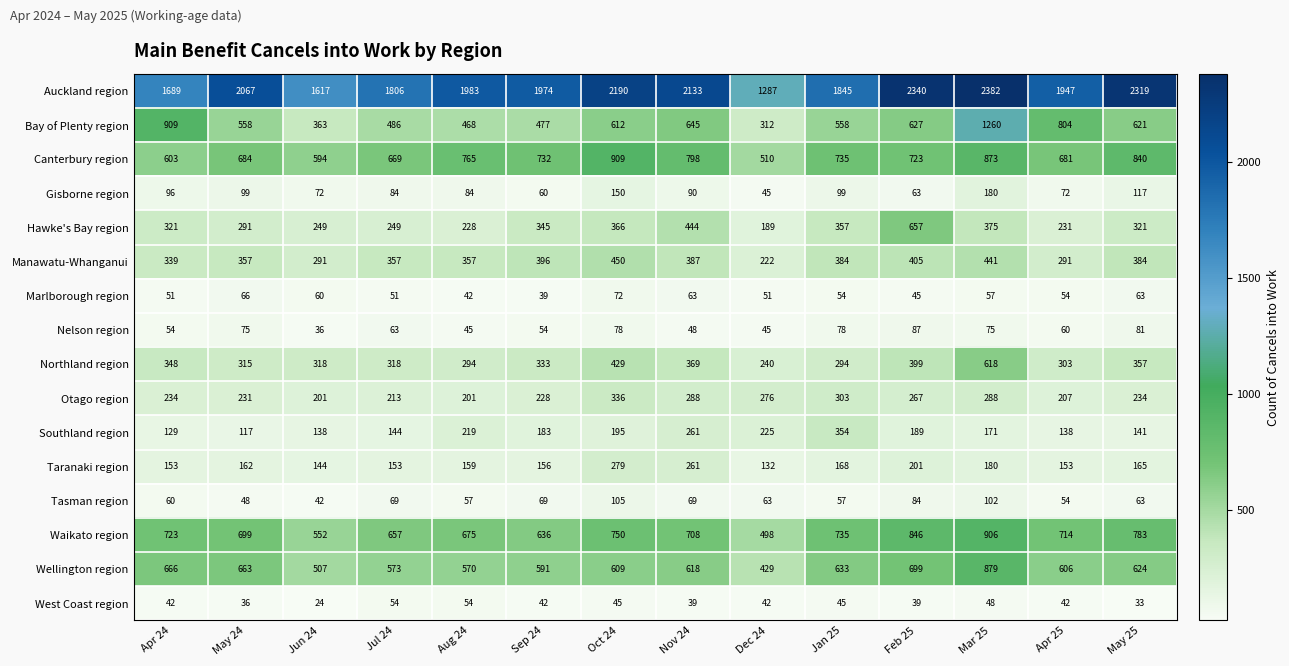

Which series has the largest total across all categories?

Auckland region